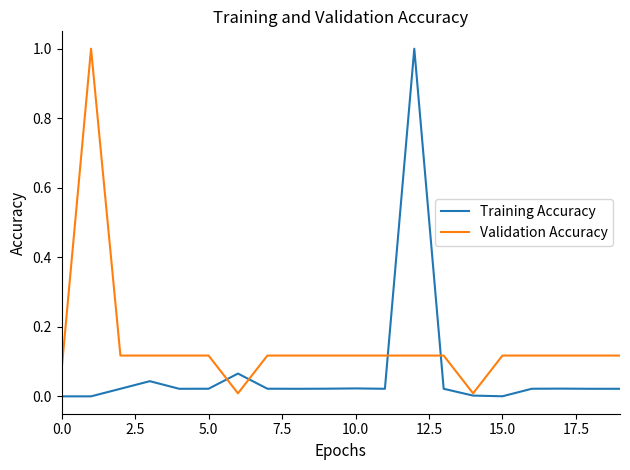

How many series are shown in this chart?

2